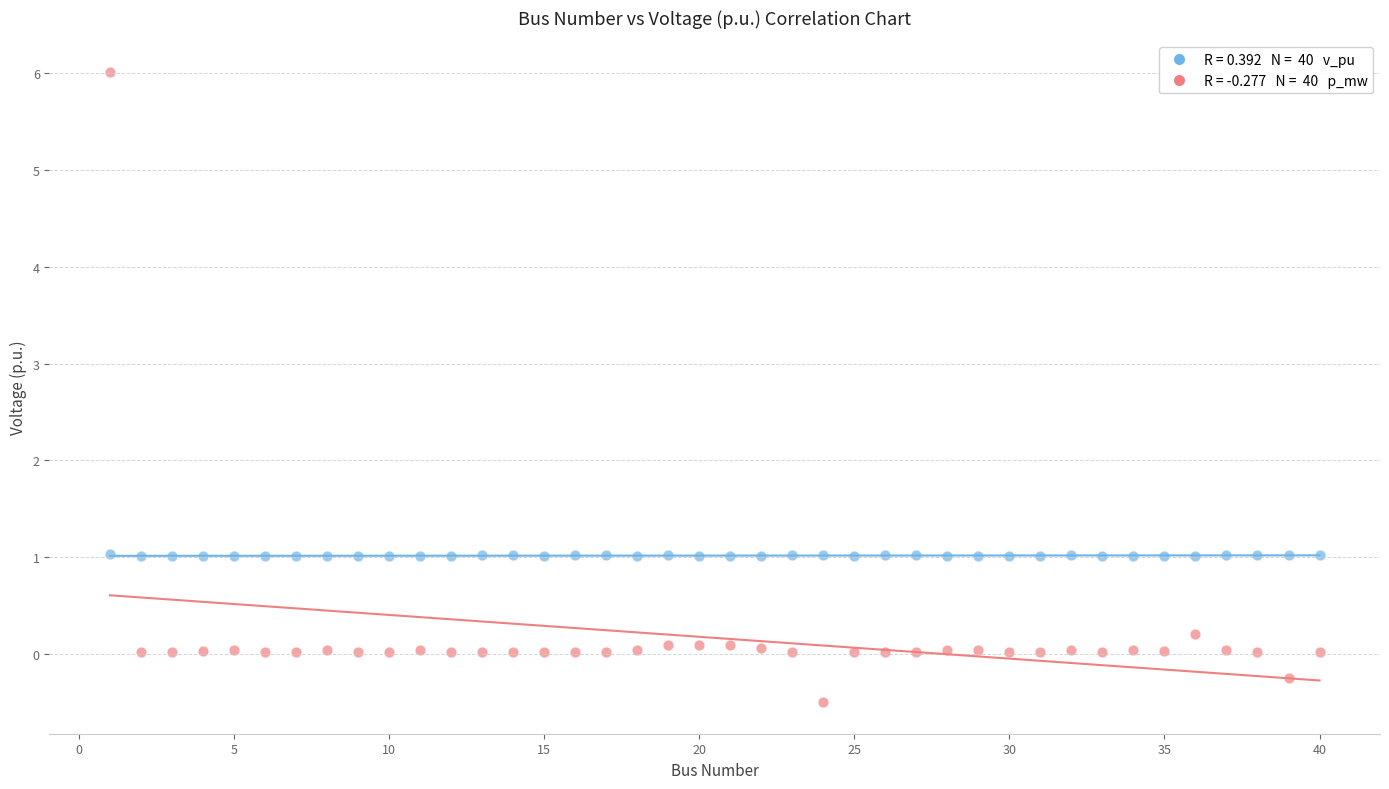

Across all data points, what is the range of Y values (max minus min)?

6.5